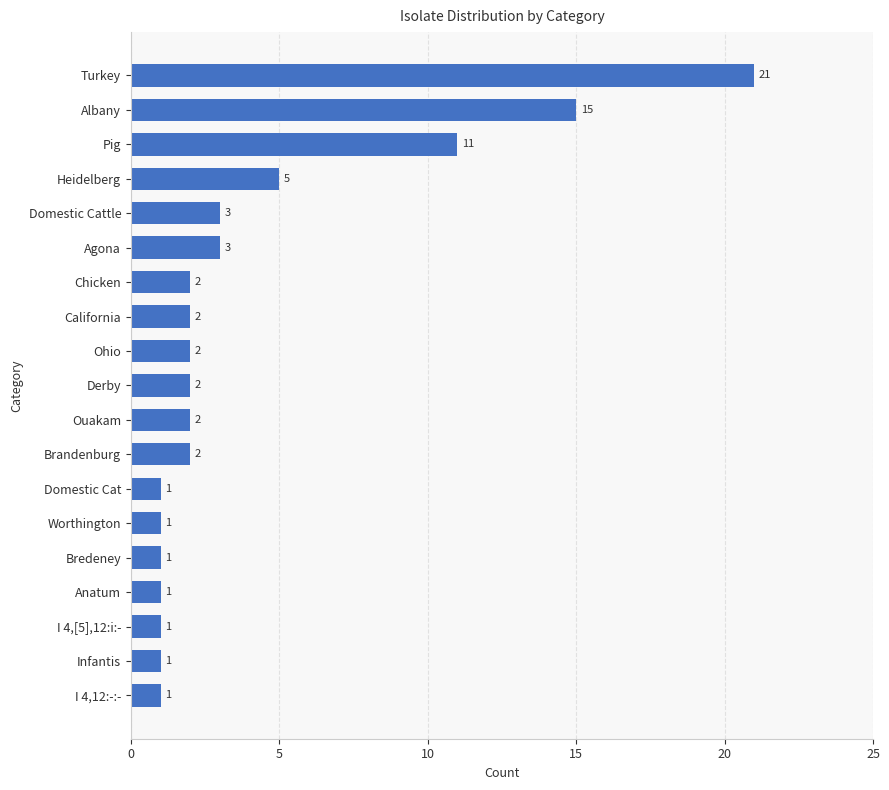

At which label is the value closest to 11?

Pig